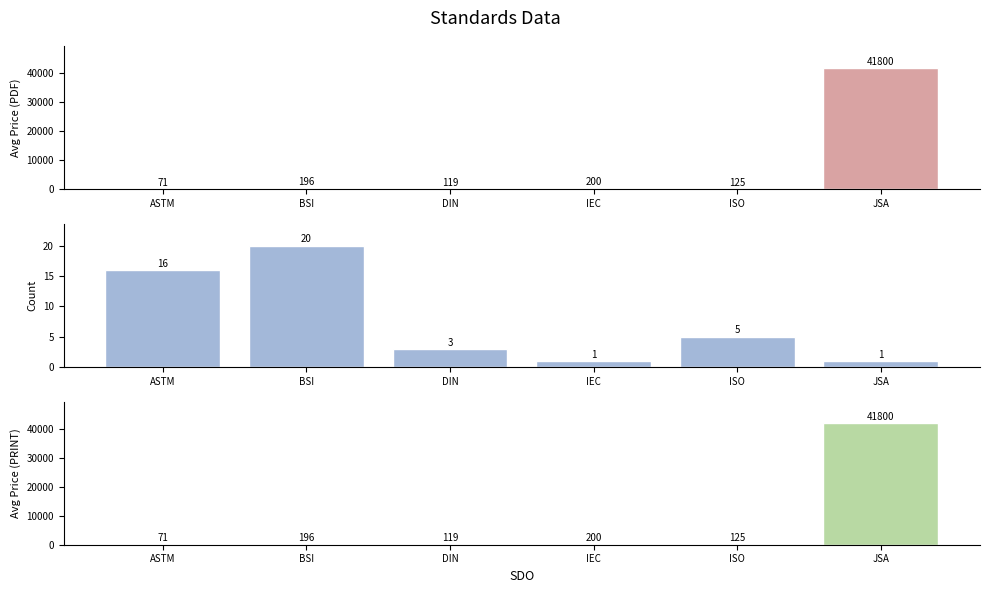

What is the sum of all Avg Price (PRINT) values?

42511.7